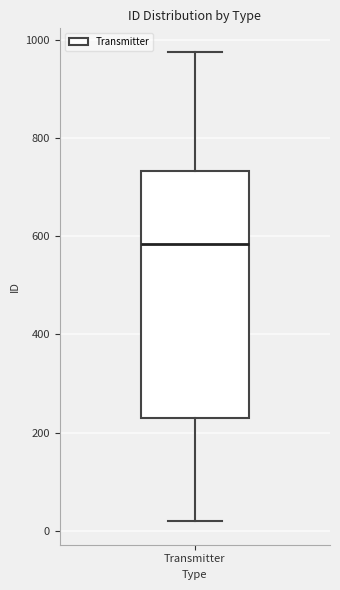

Where is the lower edge of the box for Transmitter on the y-axis? The values are not printed on the chart, so give them approximately, as read against the axis.

220